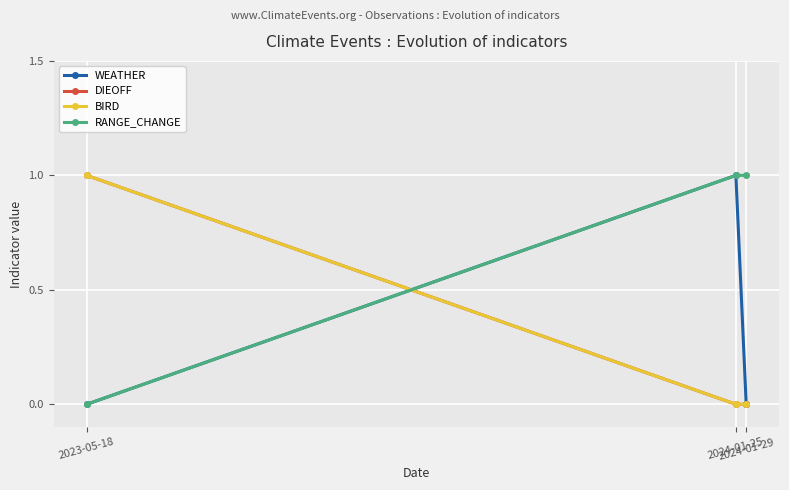

Is it true that RANGE_CHANGE equals -1 at 2023-05-18?

False